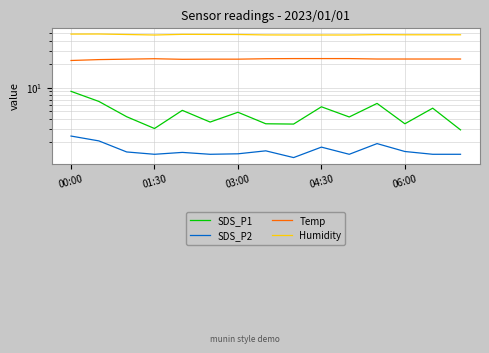

What is the value of the Temp point at the 10th from the left?

23.7